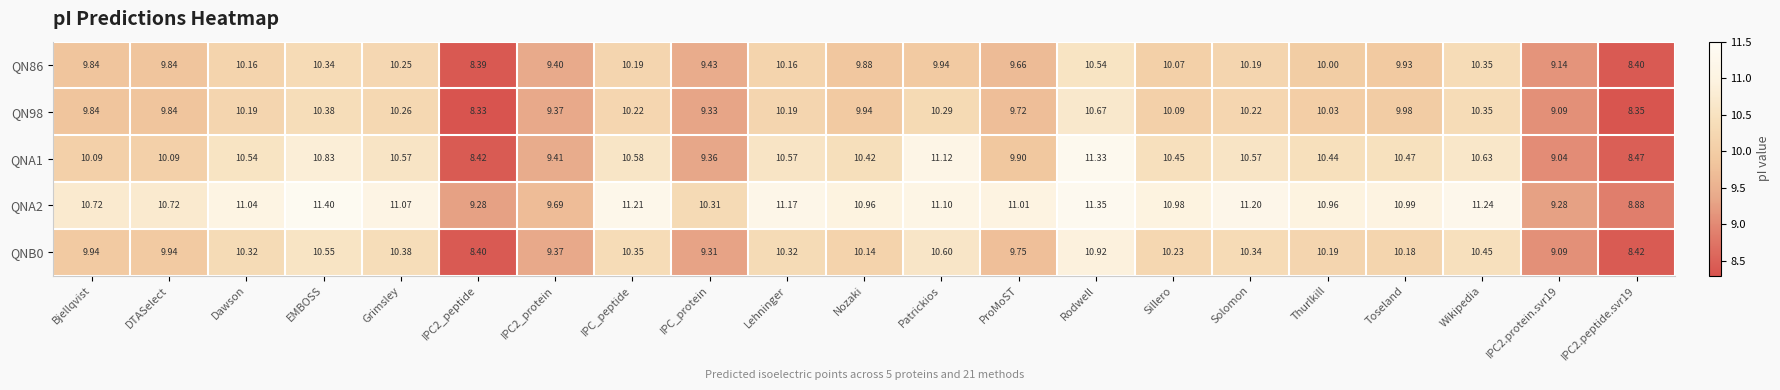

How many series are shown in this chart?

5